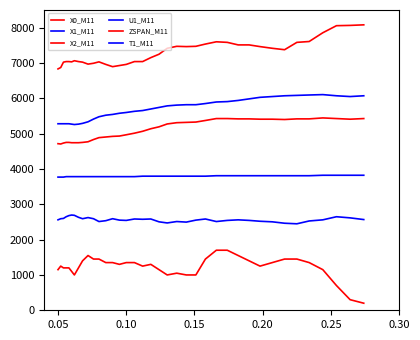

What is the difference between the maximum and minimum values in the X1_M11 series?

847.0